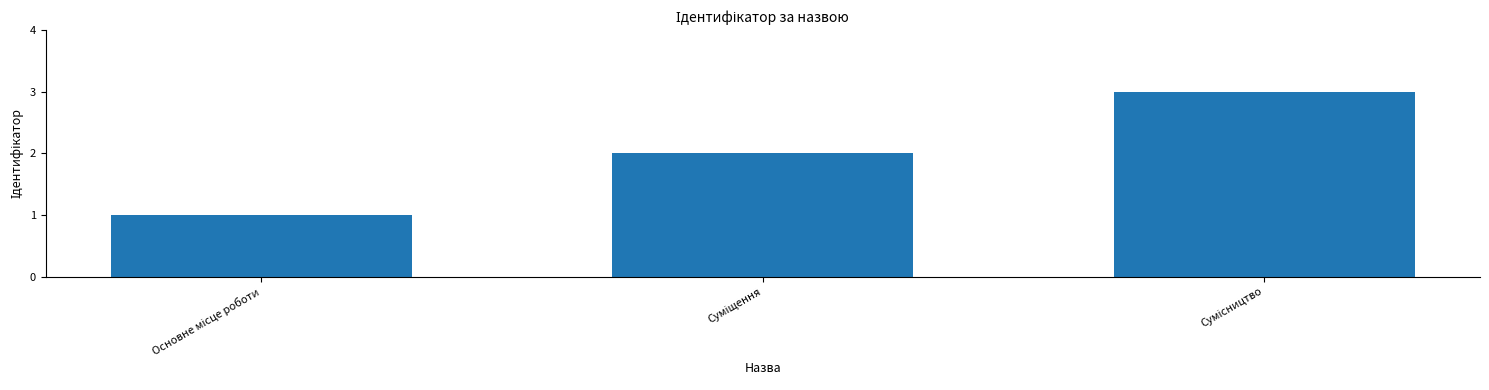

How many values are between 1 and 3?

3